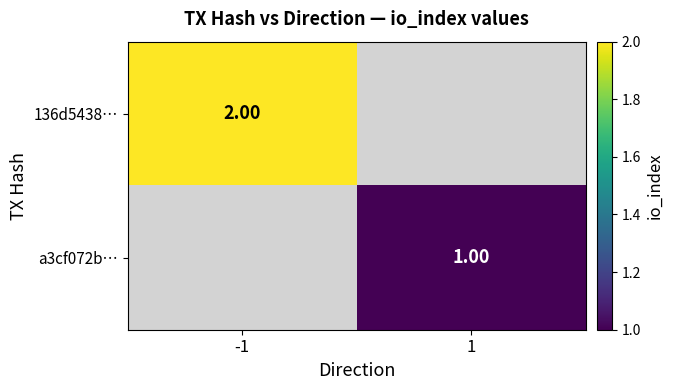

Is the value of a3cf072b… at 1 greater than the value of 136d5438… at -1?

No